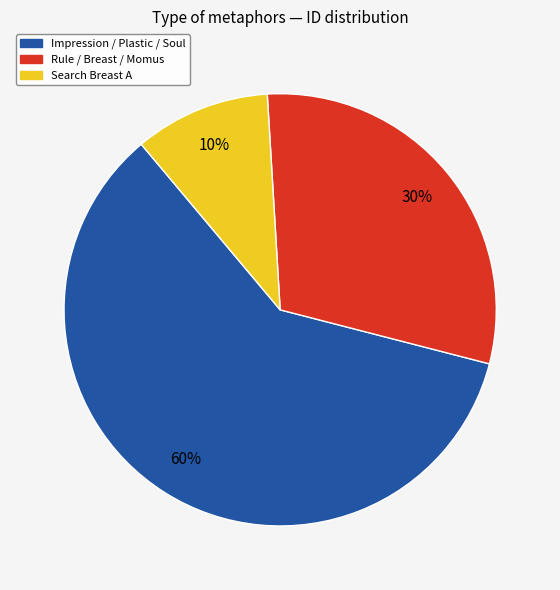

Which has a higher value, Search Breast A or Rule / Breast / Momus?

Rule / Breast / Momus